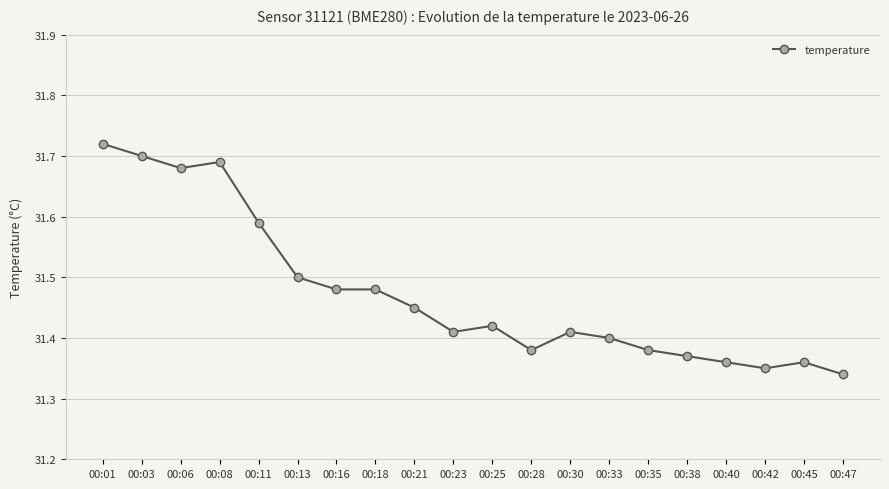

The chart shows a value of 13.7 at 00:47. True or false?

False